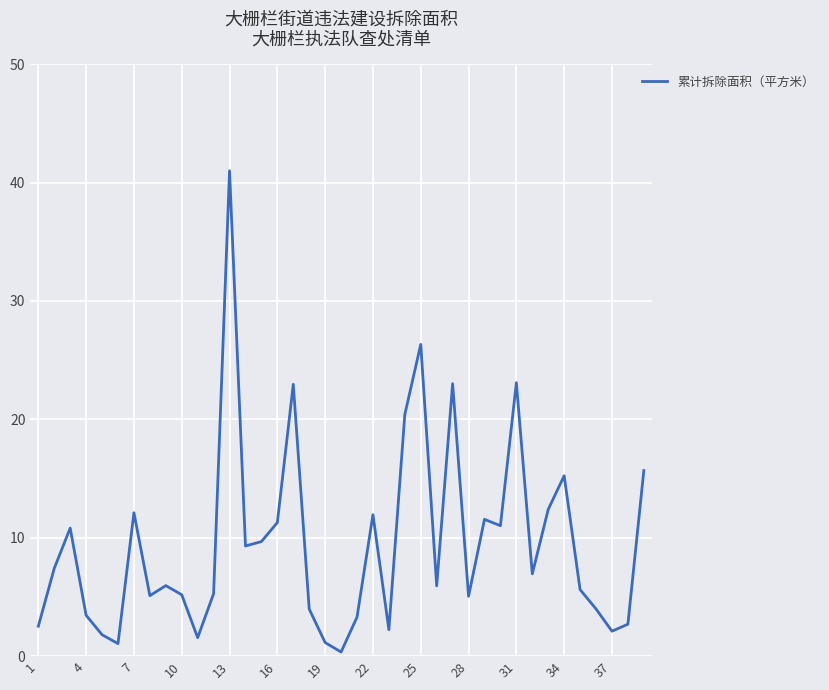

True or false: there are more than 2 points higher than both neighbors.

True